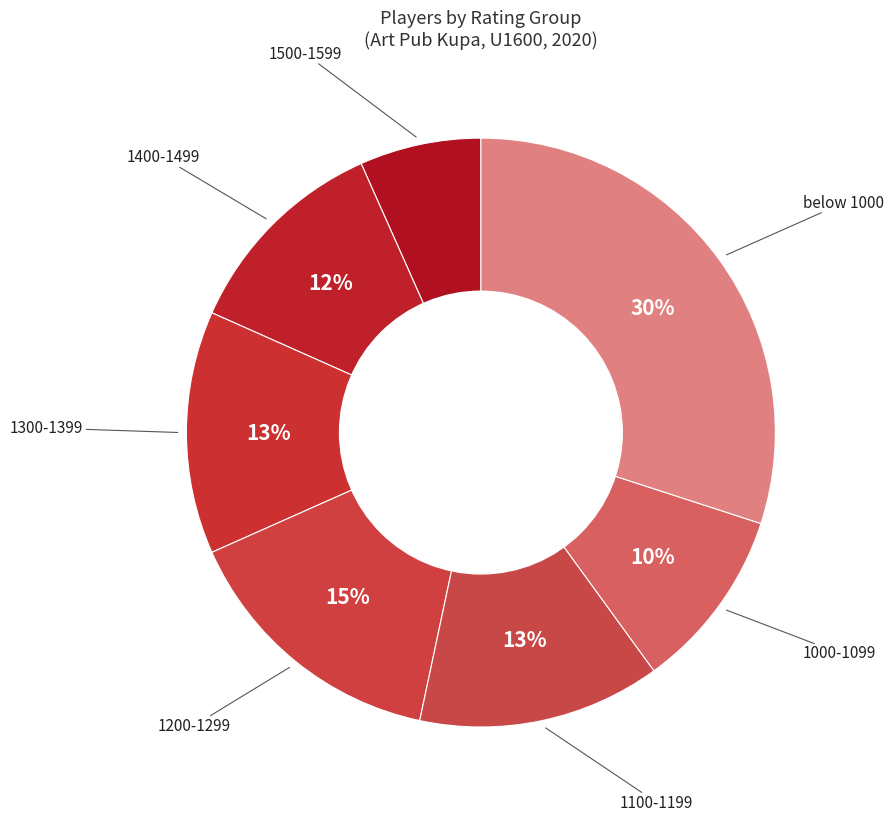

To the nearest percent, what is the average slice percentage?

14%